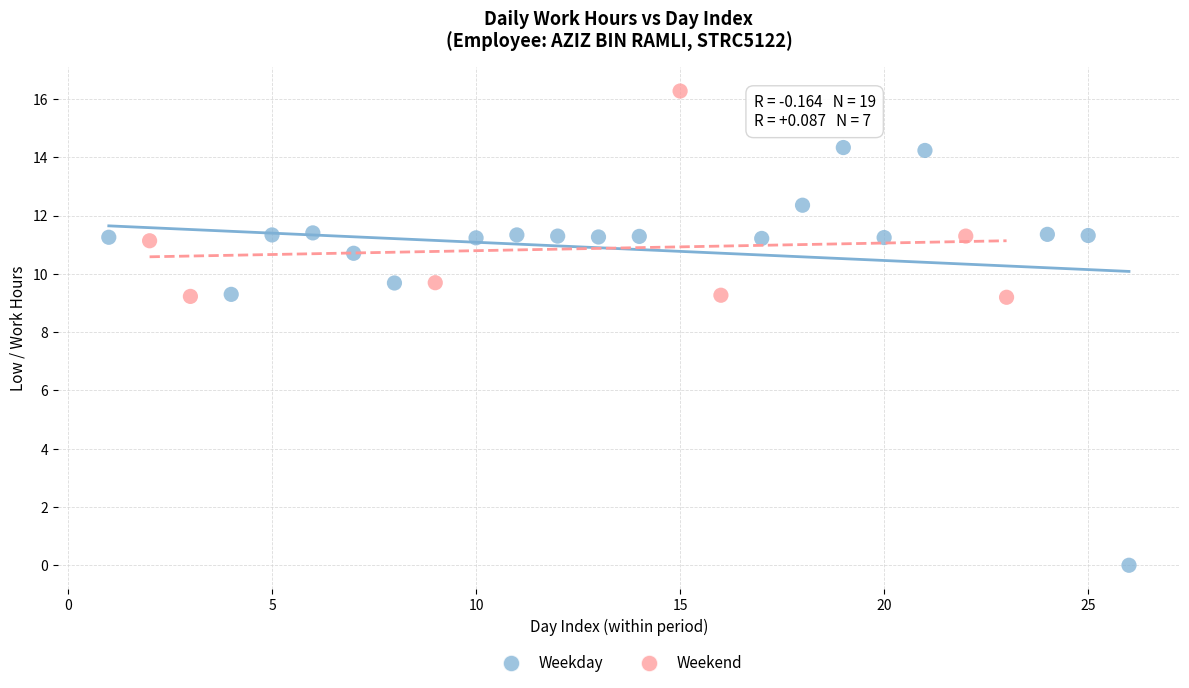

Which series reaches the maximum Y coordinate?

Weekend